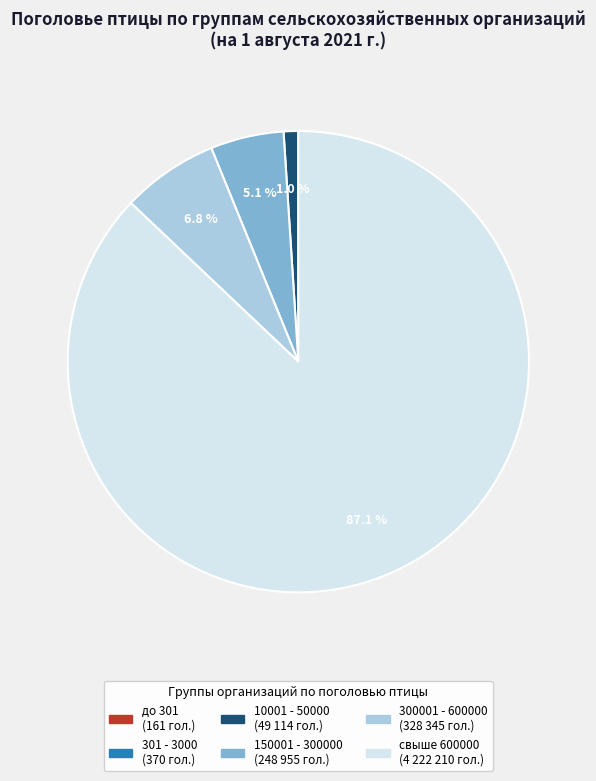

Which has a higher value, 300001 - 600000 or свыше 600000?

свыше 600000